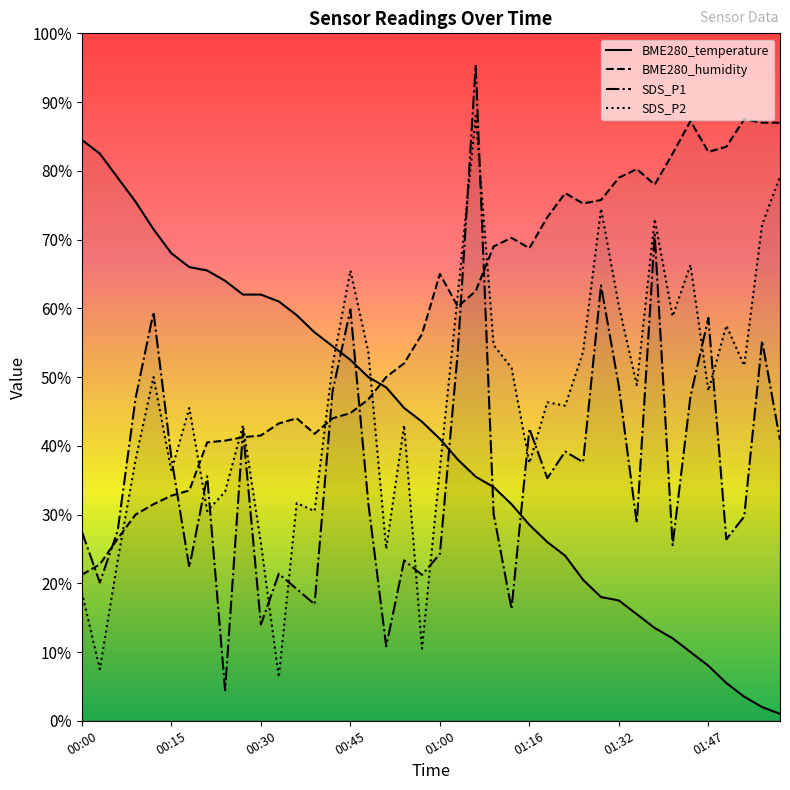

What is the smallest value displayed?

1.0